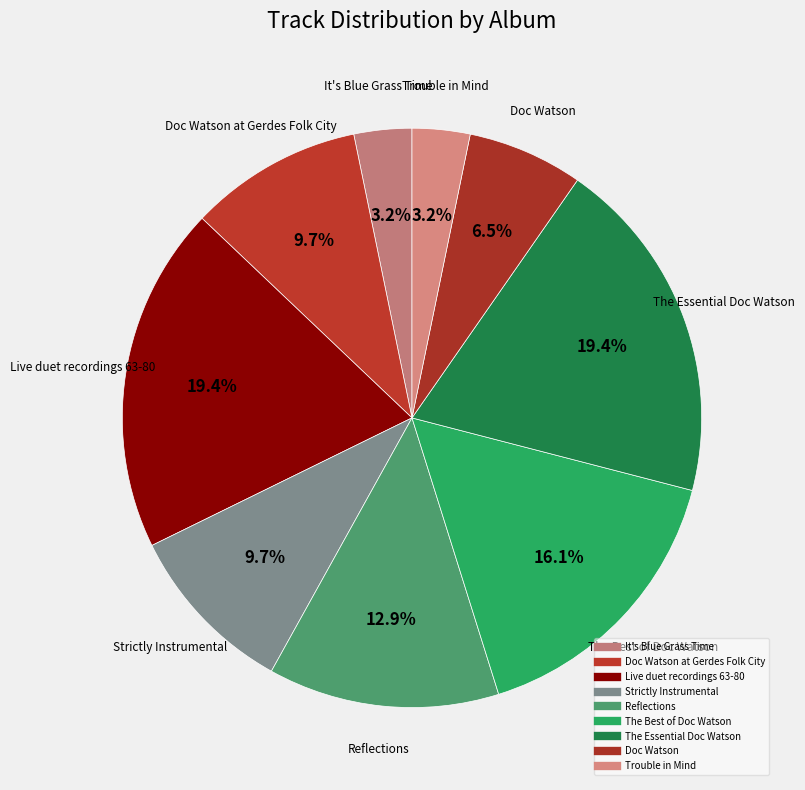

Which category has the smallest portion of the pie?

It's Blue Grass Time